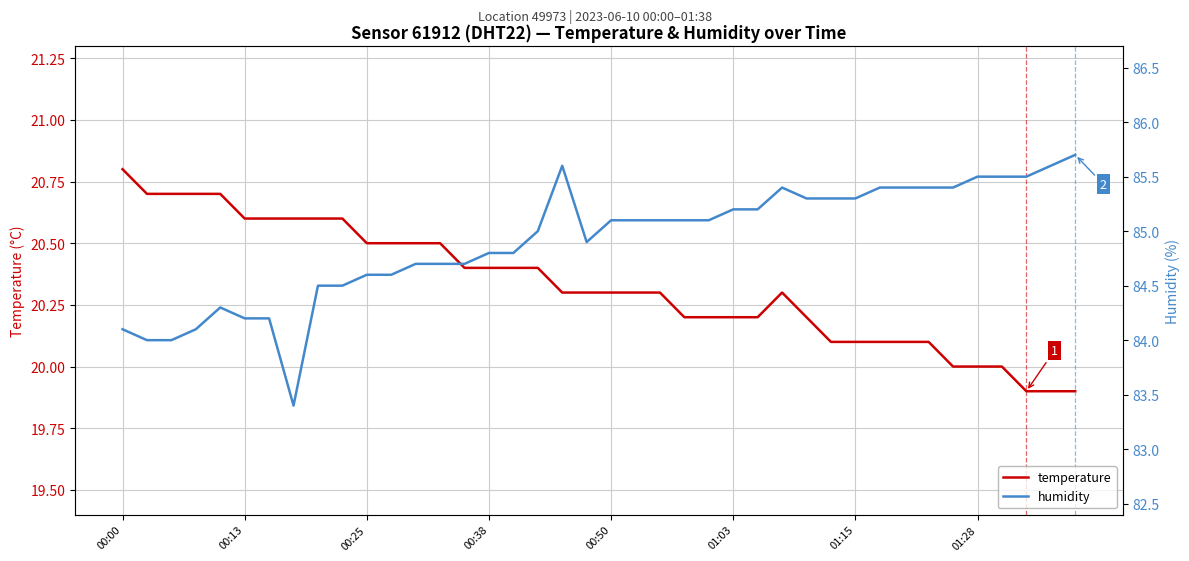

Is the value of temperature at 29 greater than the value of humidity at 36?

No